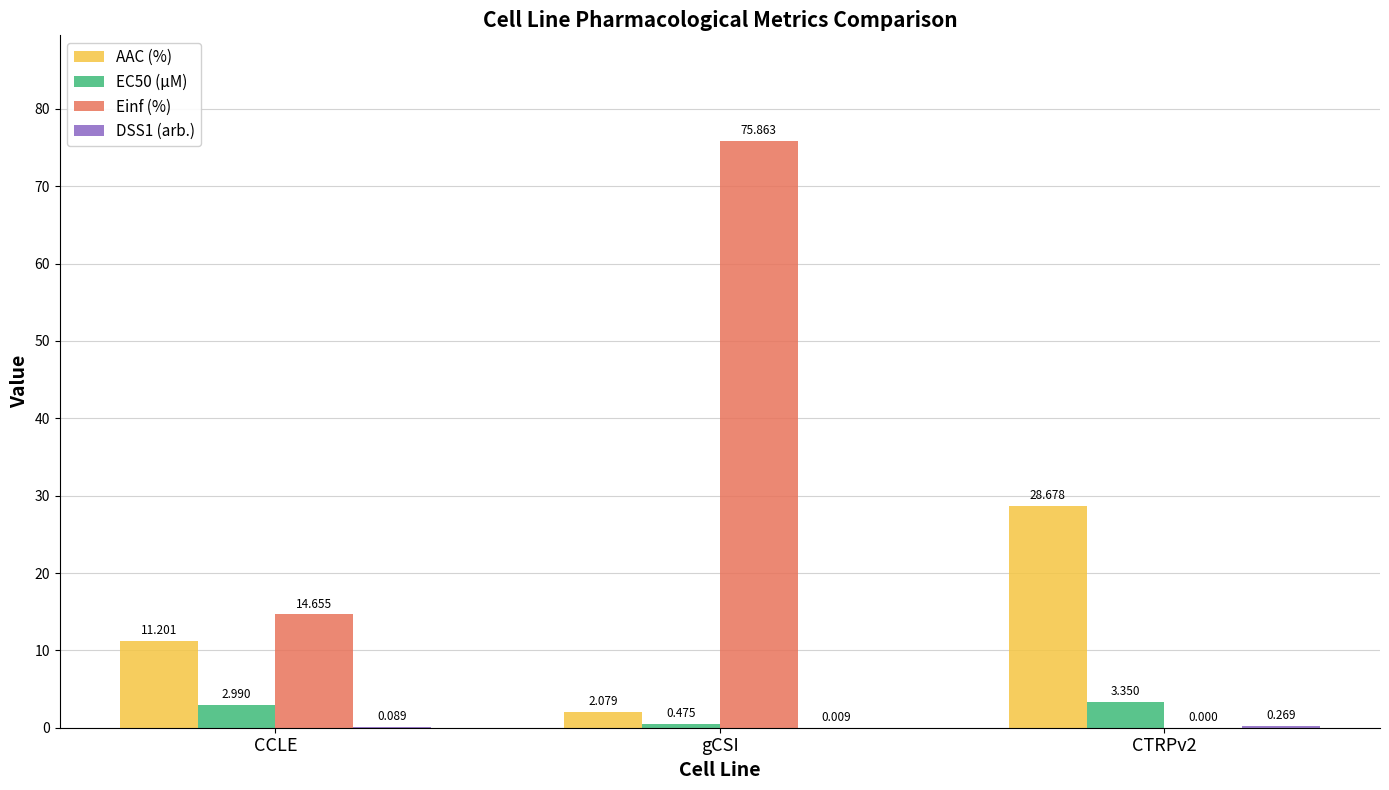

Which series changed the most between gCSI and CTRPv2?

Einf (%)